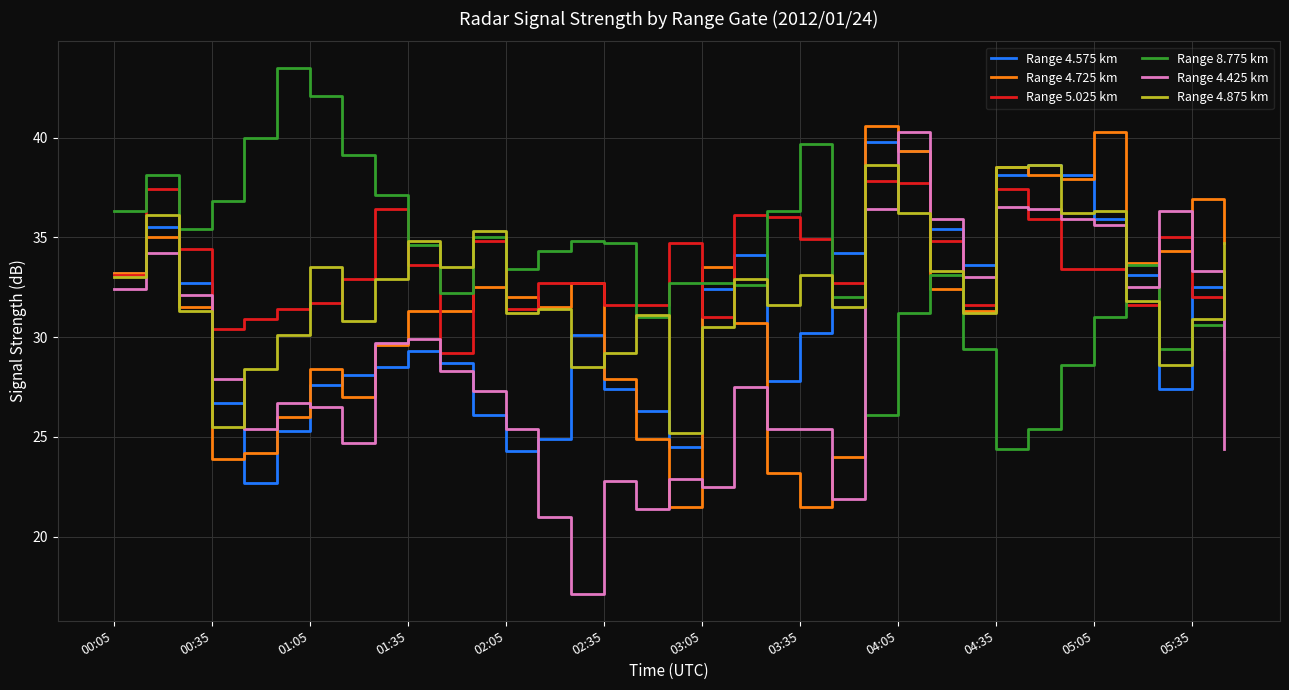

Which series has the largest range (max minus min)?

Range 4.425 km